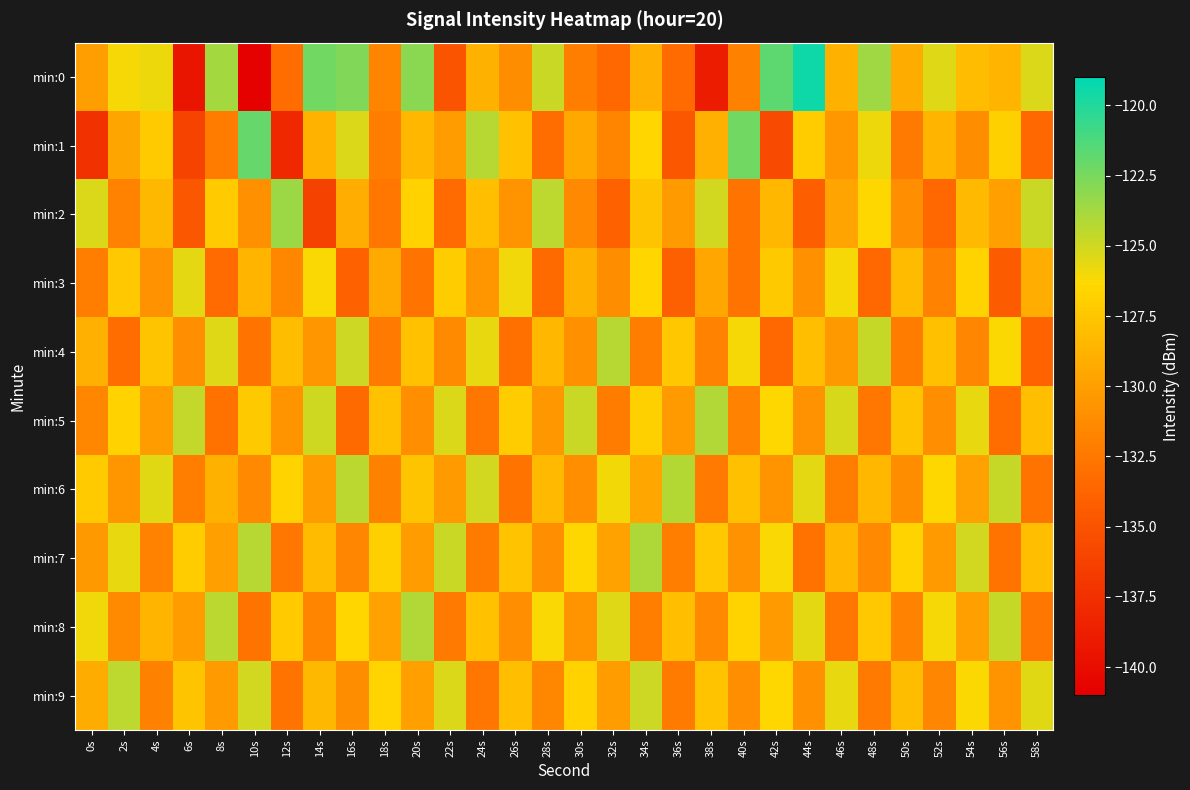

Which series has the largest range (max minus min)?

min:0